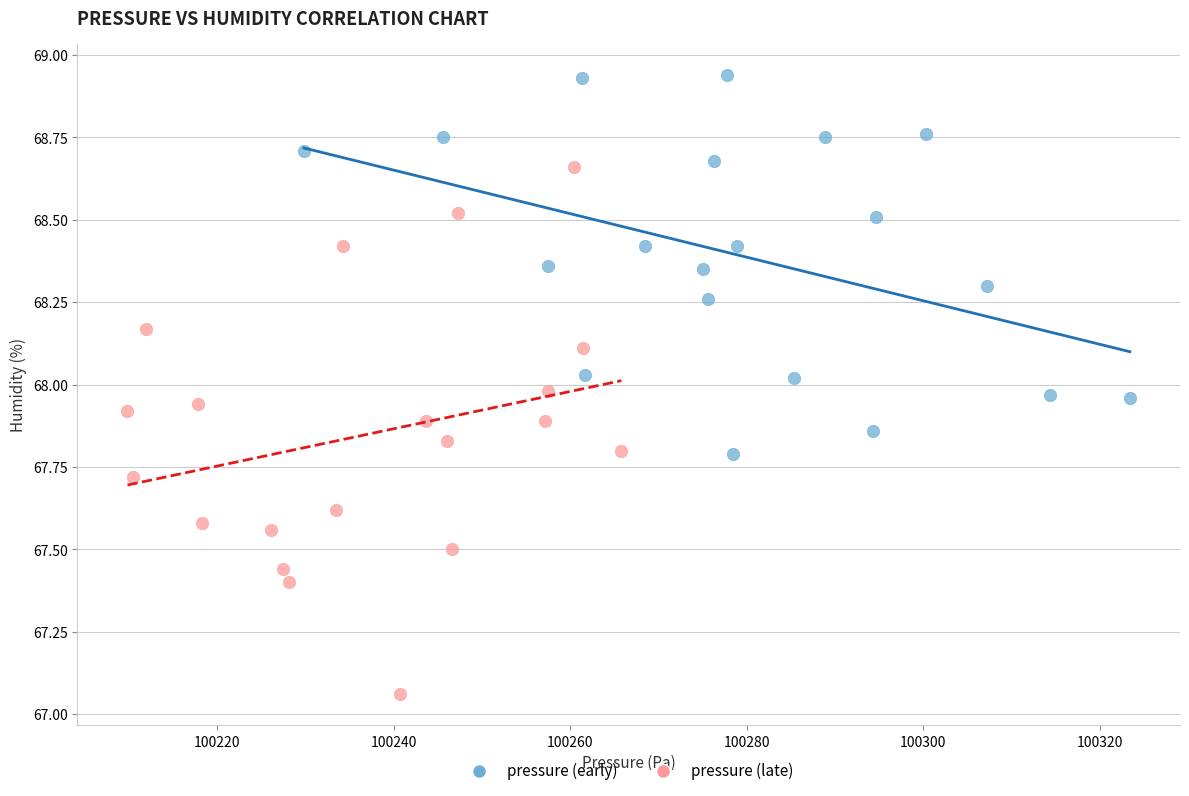

Which series has the largest Y range (max minus min)?

pressure (late)